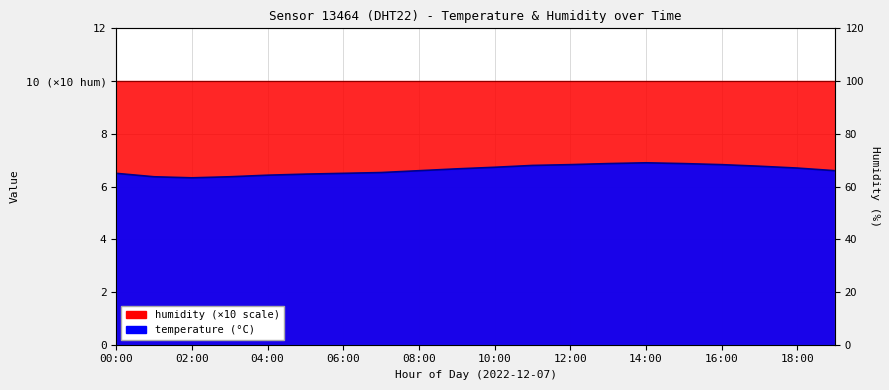

Count the values in the range 6 to 7.

20